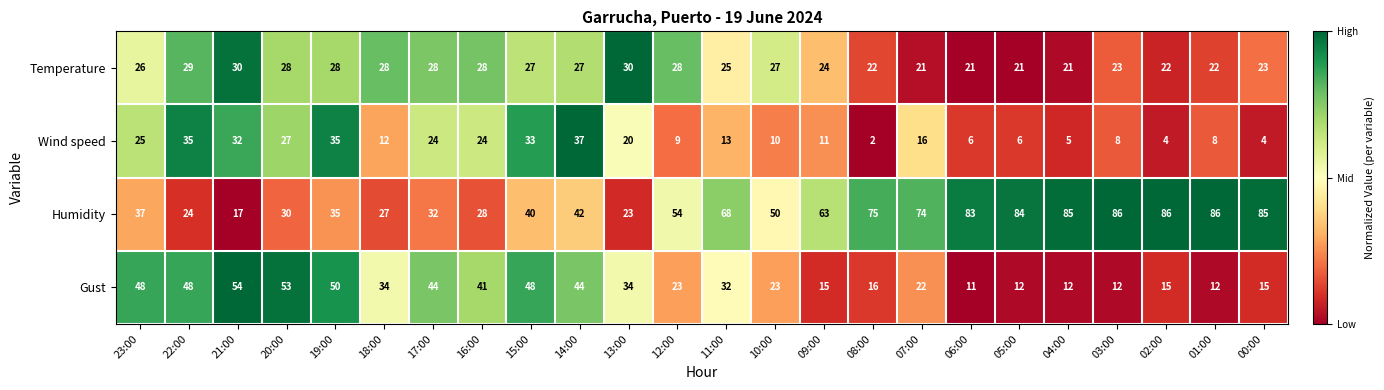

What is the difference between the second highest and second lowest values in the Gust series?

41